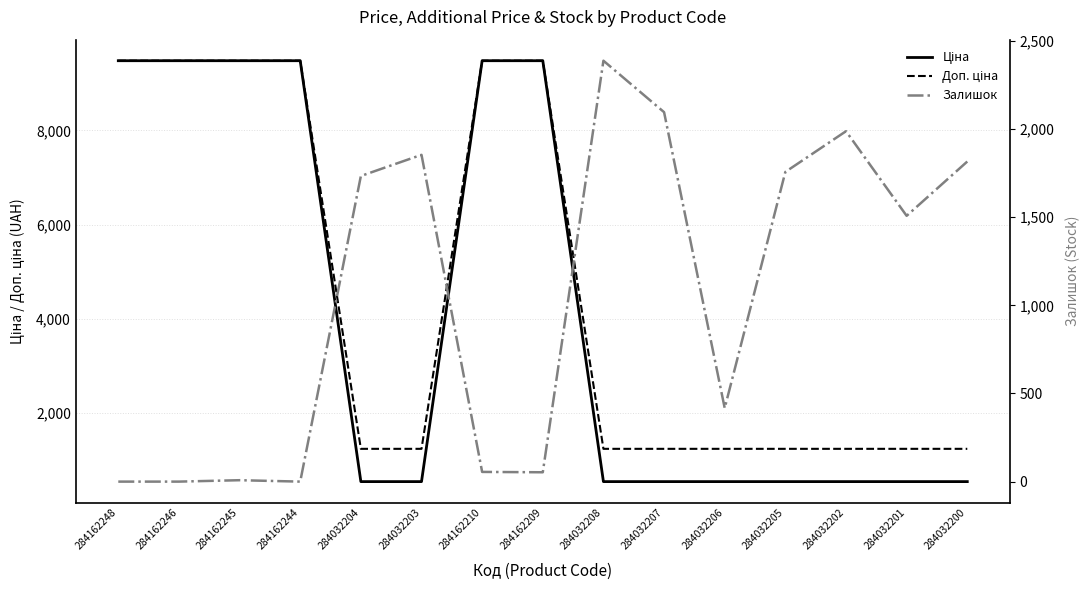

Is the value of Доп. ціна at 284032203 greater than the value of Ціна at 284032207?

Yes